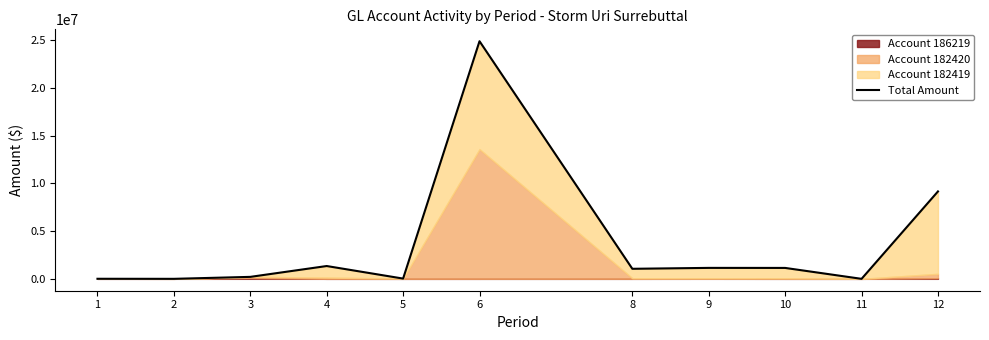

Between 9 and 3, which is larger?

9